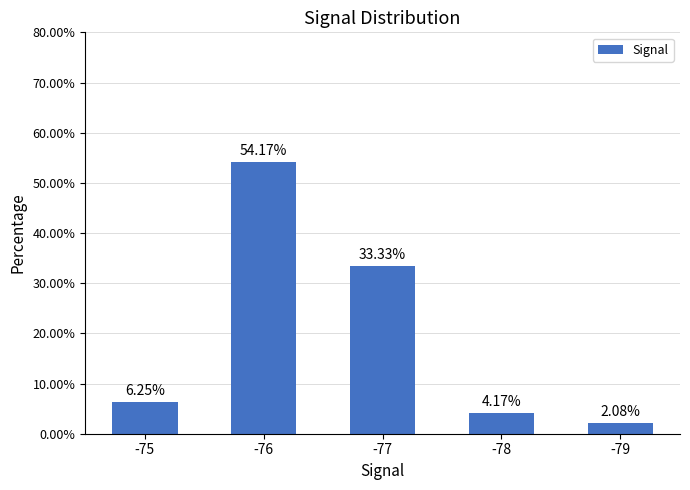

What is the difference between the maximum and minimum values?

52.1